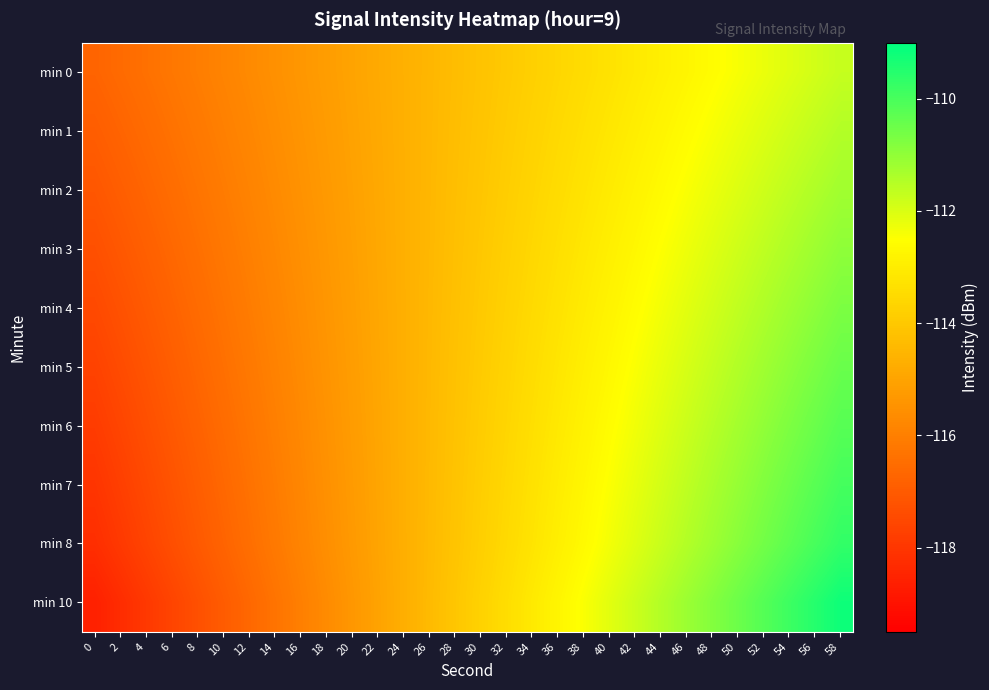

Rank the series by their maximum value, from lowest to highest.

min 0, min 1, min 2, min 3, min 4, min 5, min 6, min 7, min 8, min 10